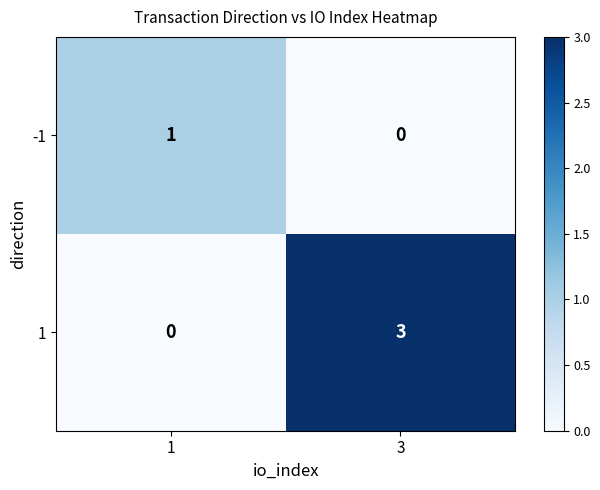

At which category is the sum across all series the highest?

3